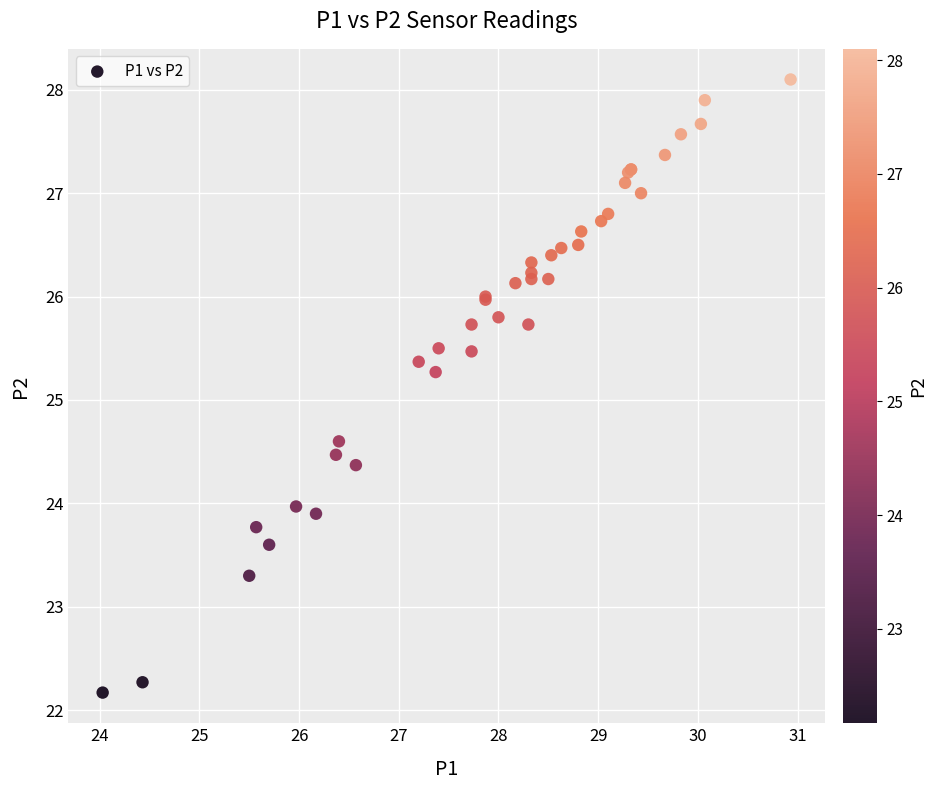

What Y value in the scatter plot is closest to 25?

25.3